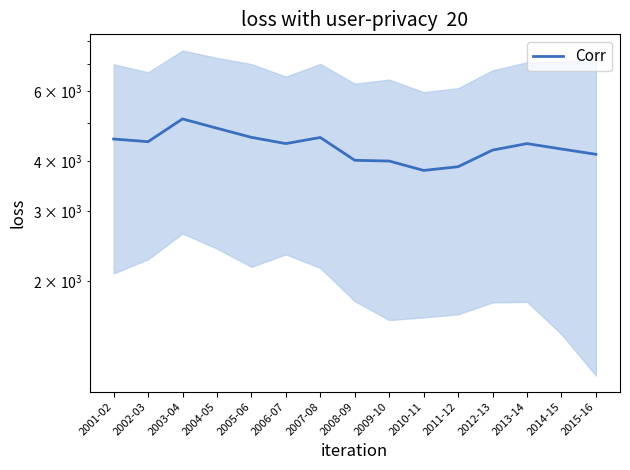

What position from the left is 2012-13?

12